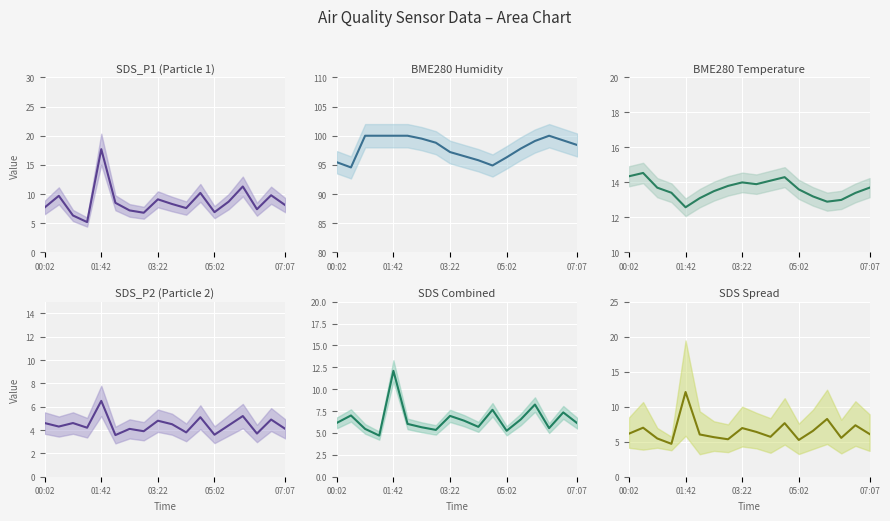

Count the number of categories in the chart.

18